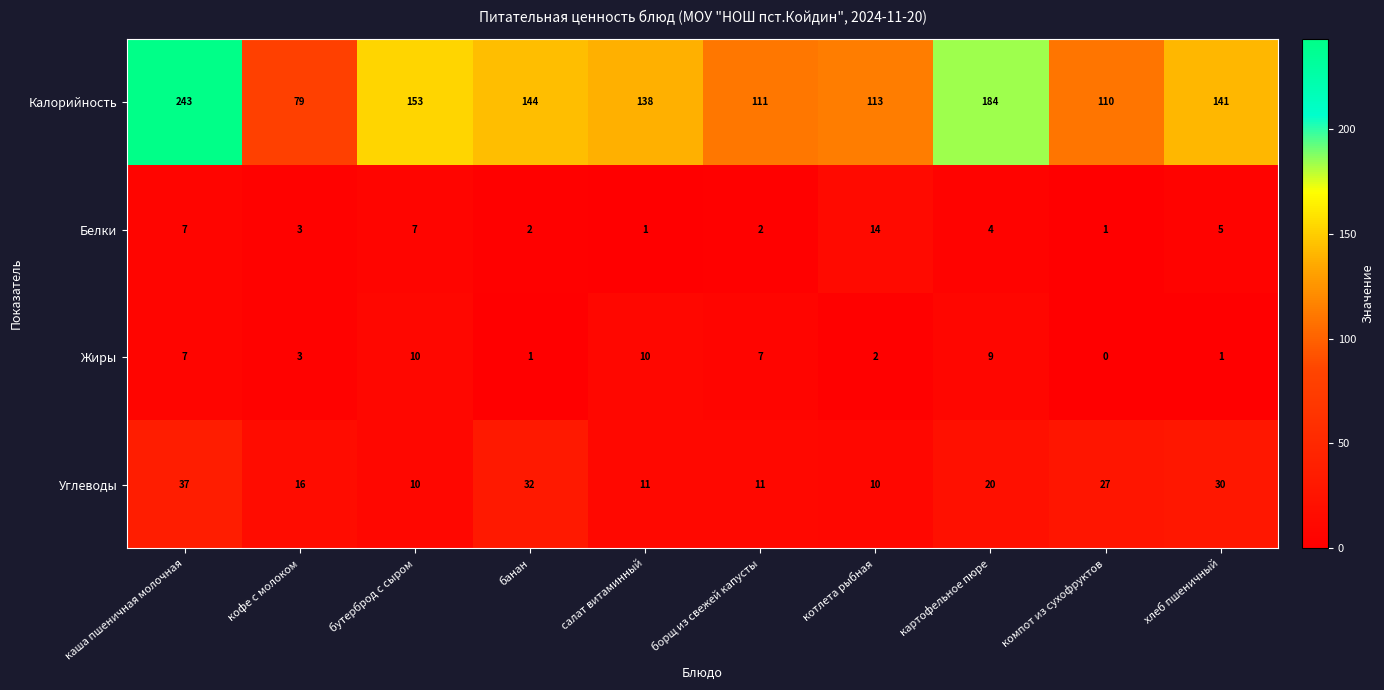

How many series are shown in this chart?

4